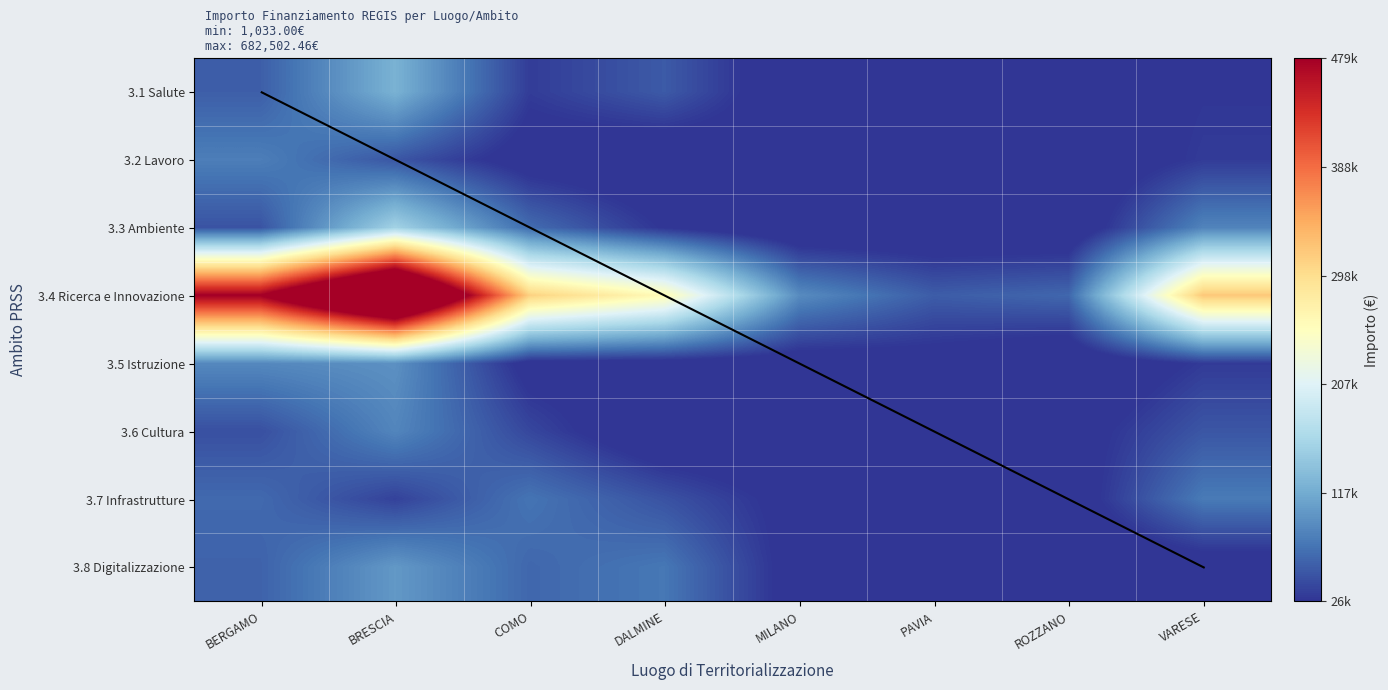

At which category is the sum across all series the highest?

BRESCIA